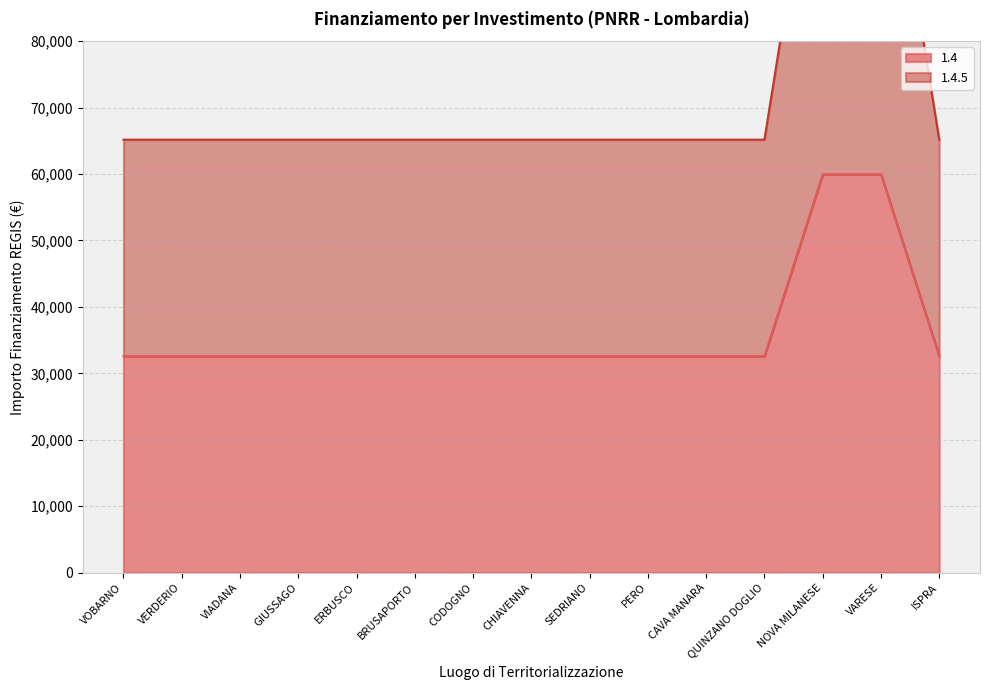

Reading right to left, list all the values displayed in this chart.

1.4: ISPRA=32589	VARESE=59966	NOVA MILANESE=59966	QUINZANO DOGLIO=32589	CAVA MANARA=32589	PERO=32589	SEDRIANO=32589	CHIAVENNA=32589	CODOGNO=32589	BRUSAPORTO=32589	ERBUSCO=32589	GIUSSAGO=32589	VIADANA=32589	VERDERIO=32589	VOBARNO=32589
1.4.5: ISPRA=65178	VARESE=119932	NOVA MILANESE=119932	QUINZANO DOGLIO=65178	CAVA MANARA=65178	PERO=65178	SEDRIANO=65178	CHIAVENNA=65178	CODOGNO=65178	BRUSAPORTO=65178	ERBUSCO=65178	GIUSSAGO=65178	VIADANA=65178	VERDERIO=65178	VOBARNO=65178